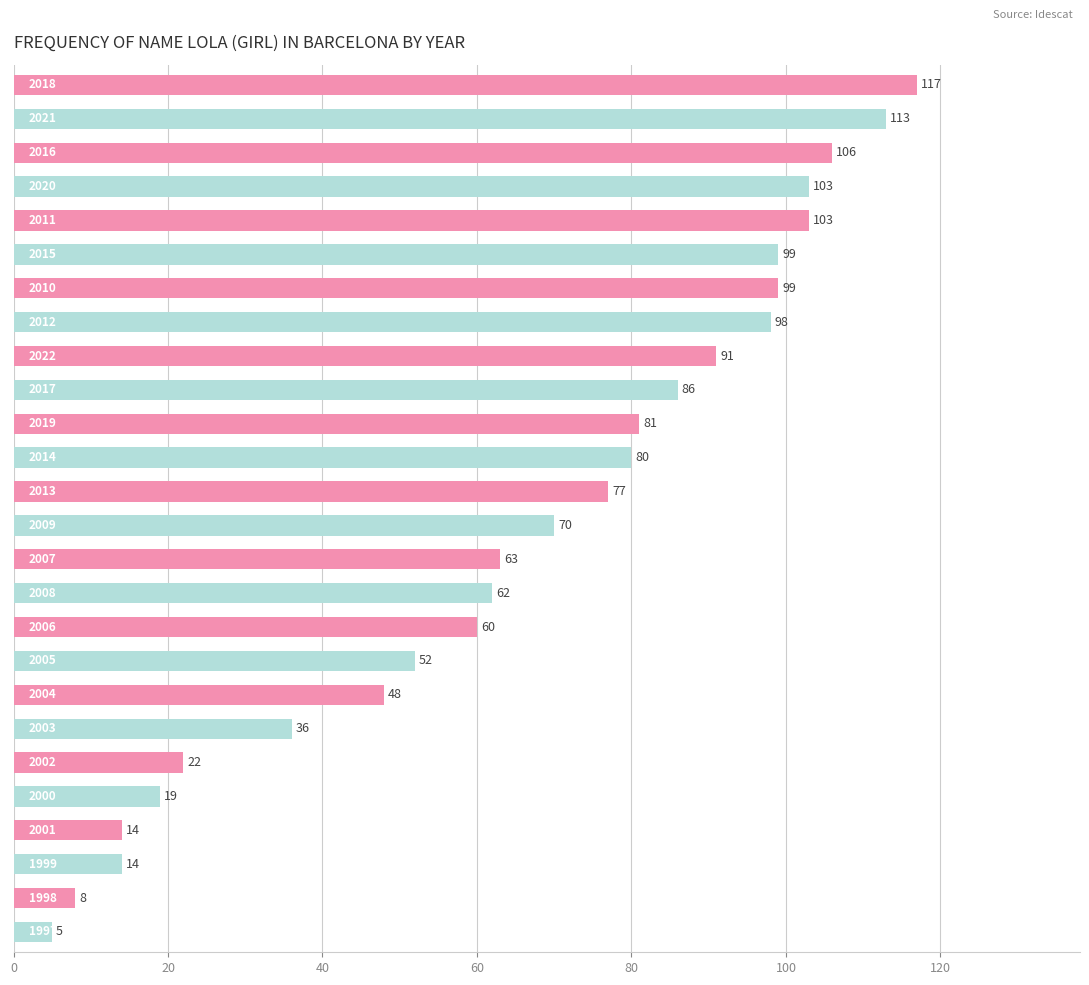

What is the difference between the maximum and minimum values?

112